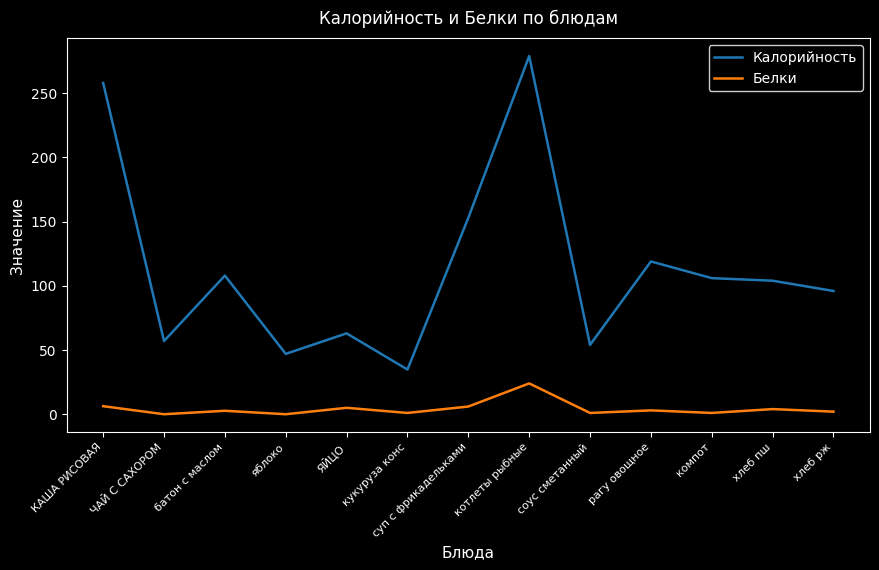

Is it true that Белки equals 0.0 at яблоко?

True